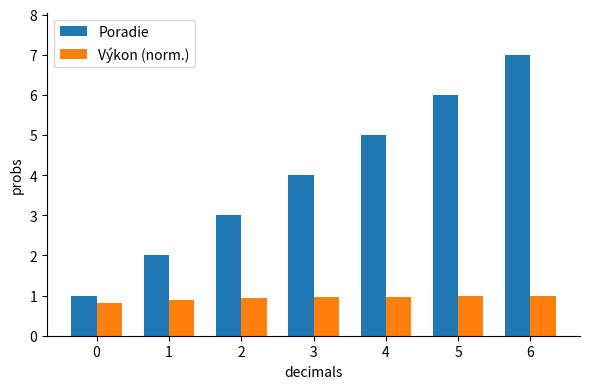

True or false: Výkon (norm.) has a value of 1.0 at 5.

True